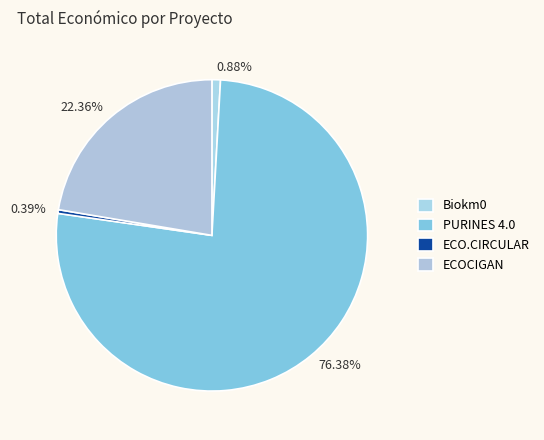

How many segments does this pie chart have?

4